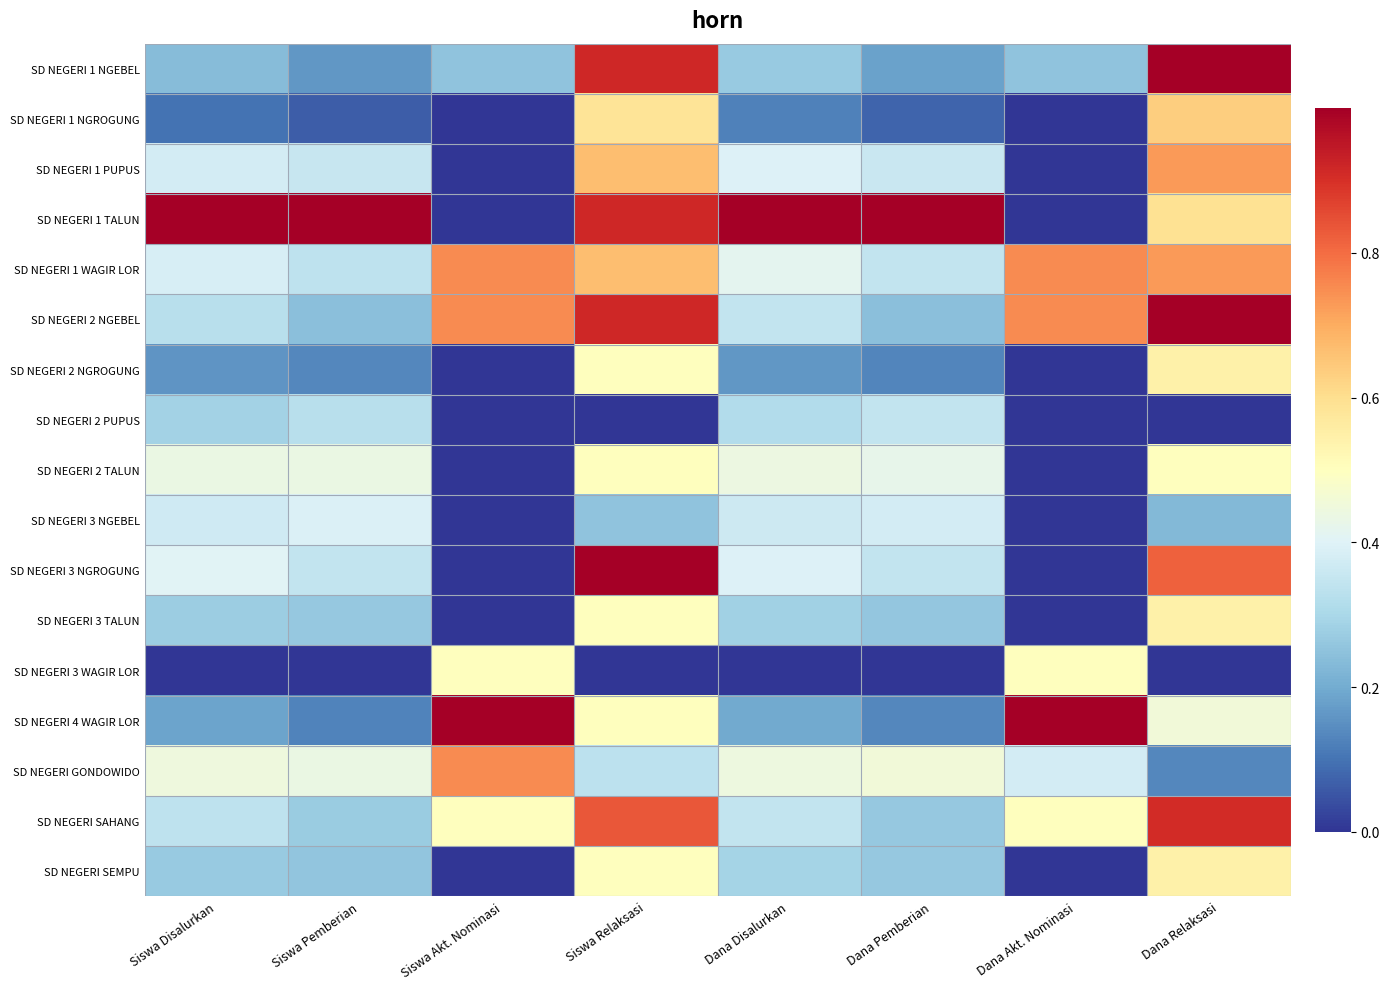

At which category is the sum across all series the highest?

Siswa Relaksasi